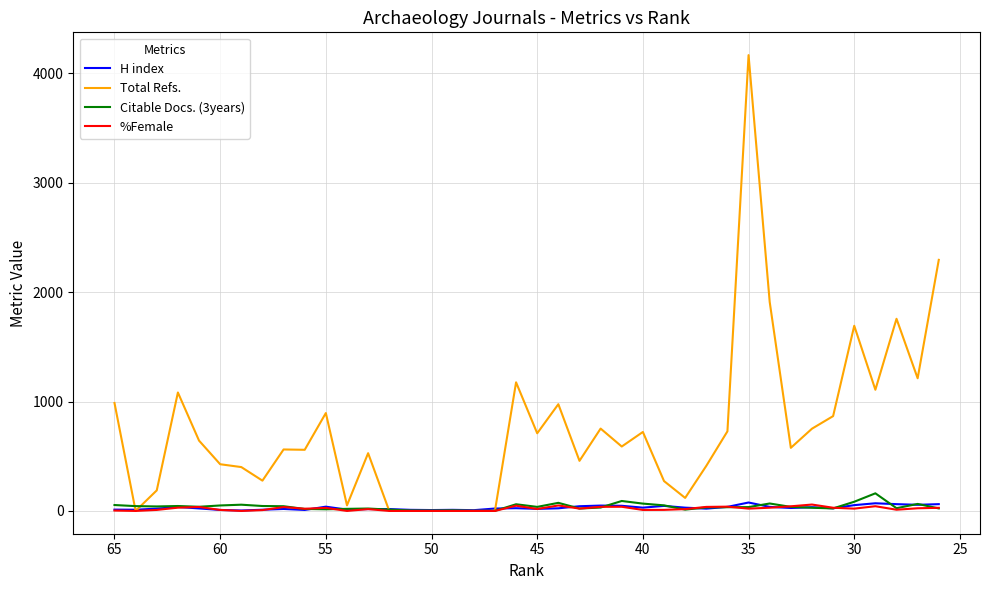

How many values in Total Refs. are above zero?

33